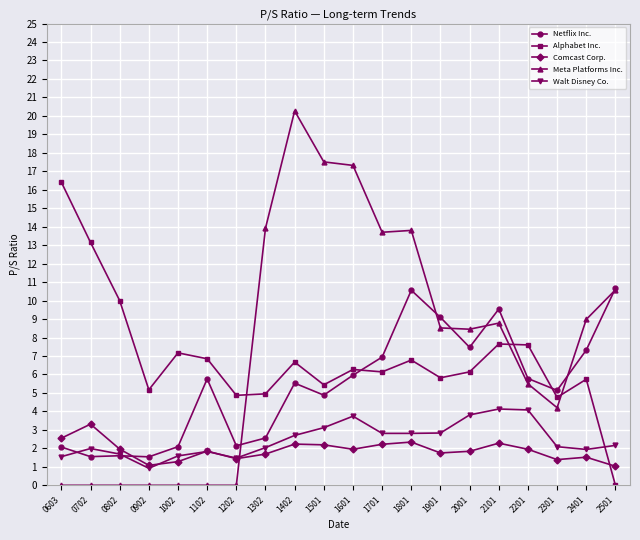

What are all the series names shown in the legend?

Netflix Inc., Alphabet Inc., Comcast Corp., Meta Platforms Inc., Walt Disney Co.